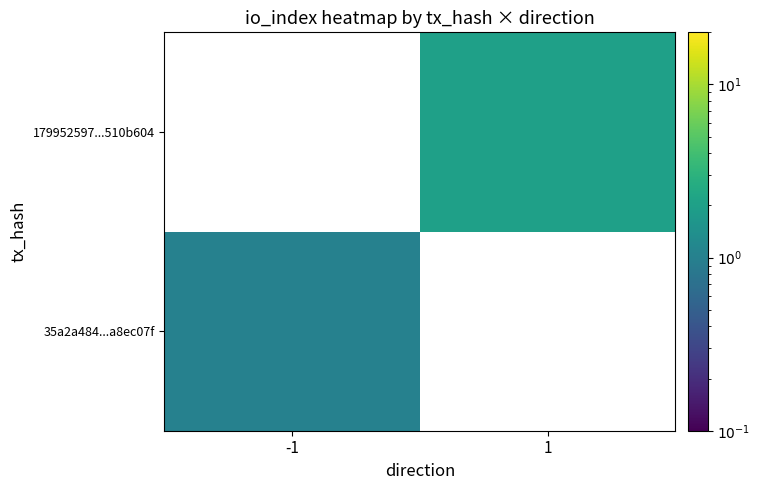

True or false: 179952597...510b604 has a value of 2.0 at 1.

True